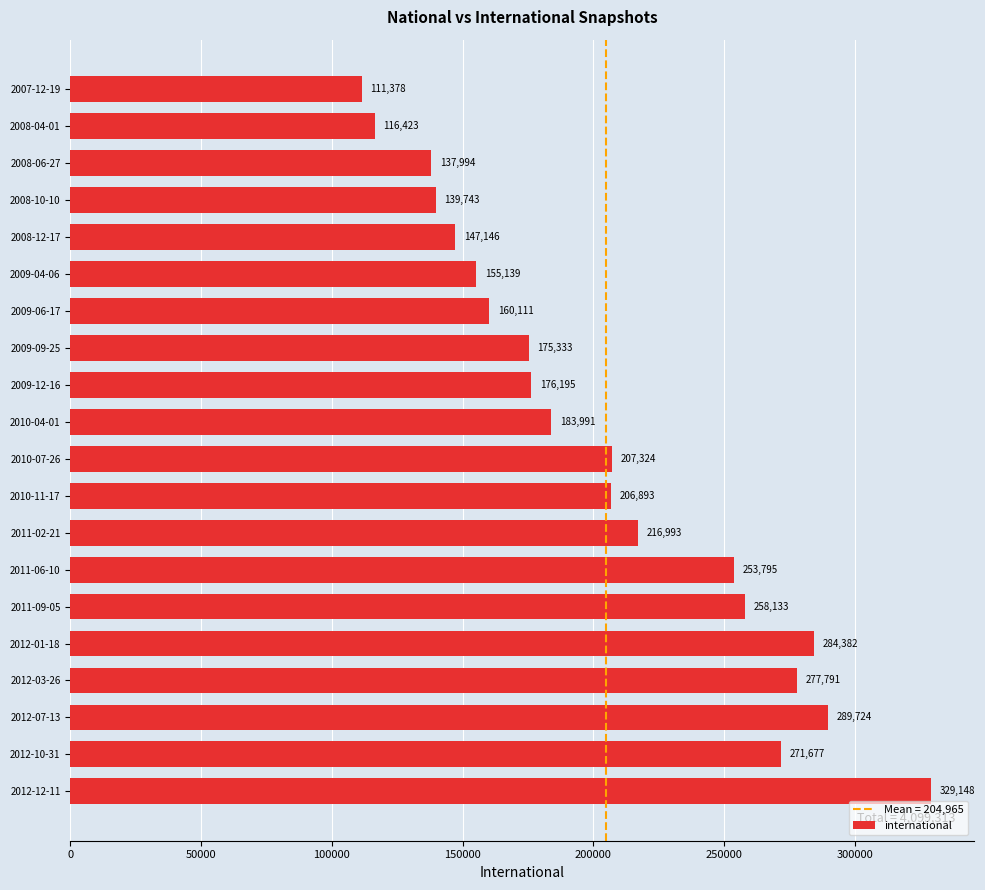

Which has a higher value, 2007-12-19 or 2011-06-10?

2011-06-10